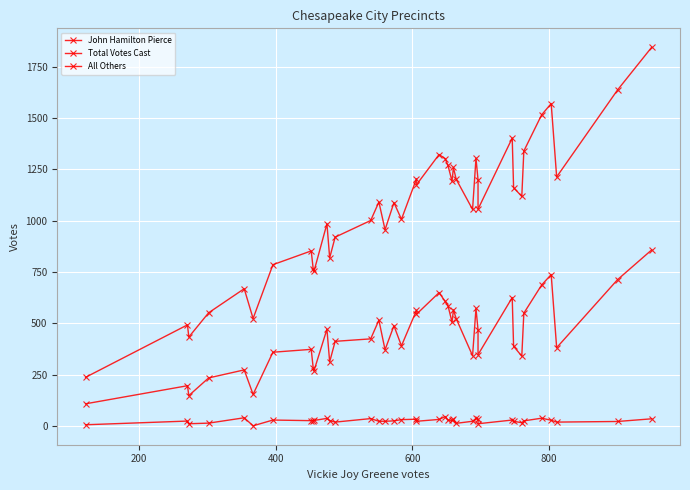

Rank the series by their average value, from highest to lowest.

Total Votes Cast, John Hamilton Pierce, All Others